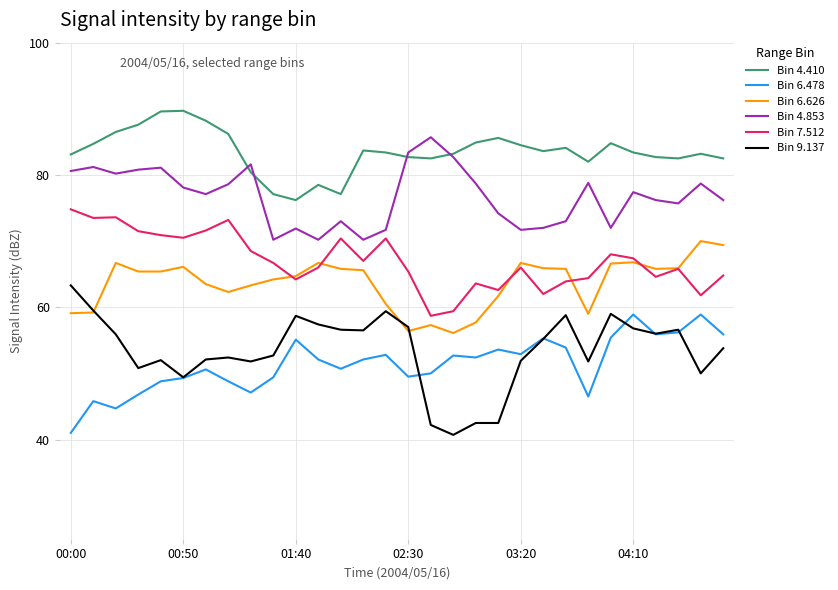

What is the highest value of the Bin 4.853 series?

85.7